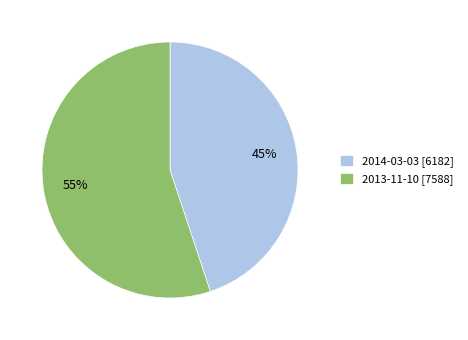

The 2014-03-03 slice represents 31% of the pie. True or false?

False